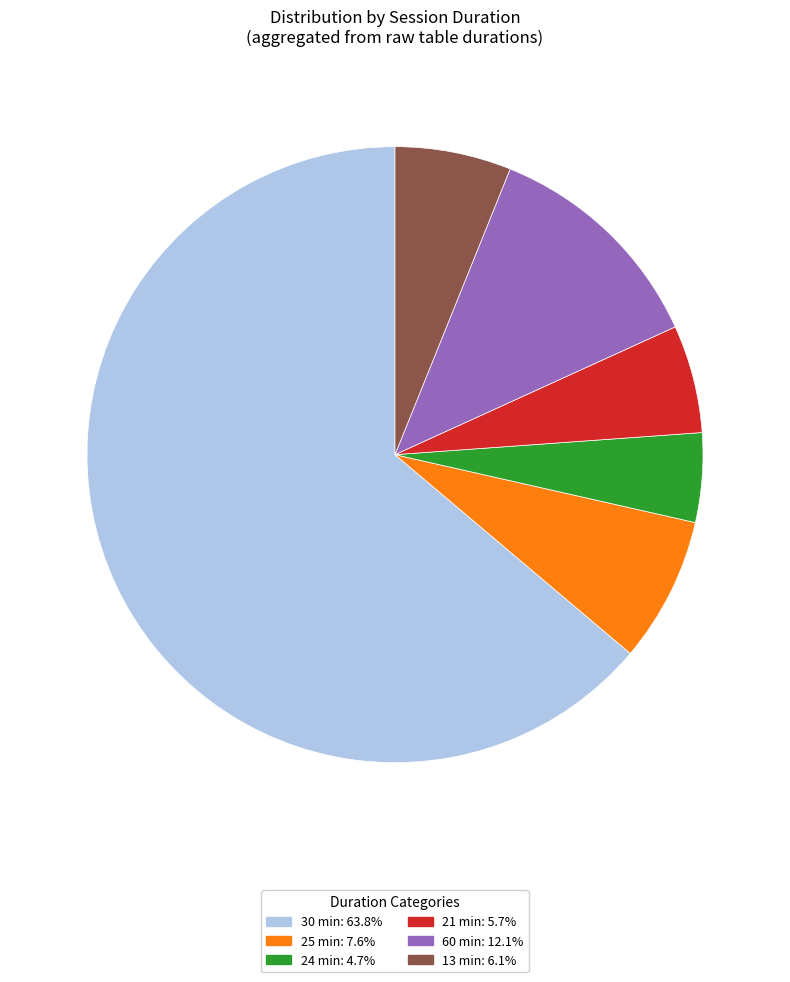

Which category has the biggest portion of the pie?

30